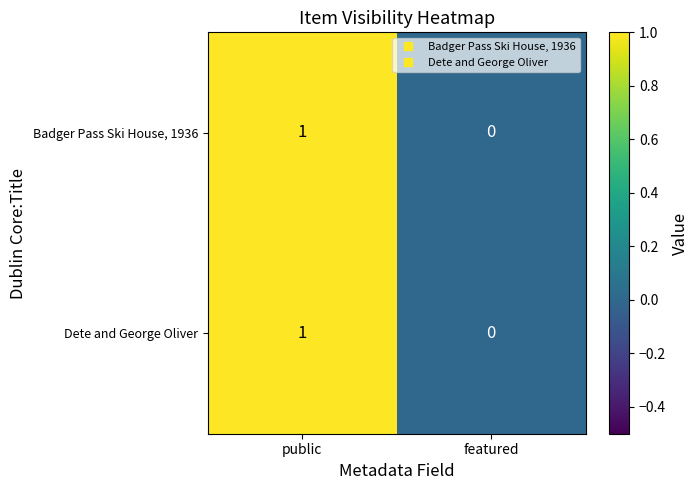

Which label corresponds to the smallest value in the chart?

featured